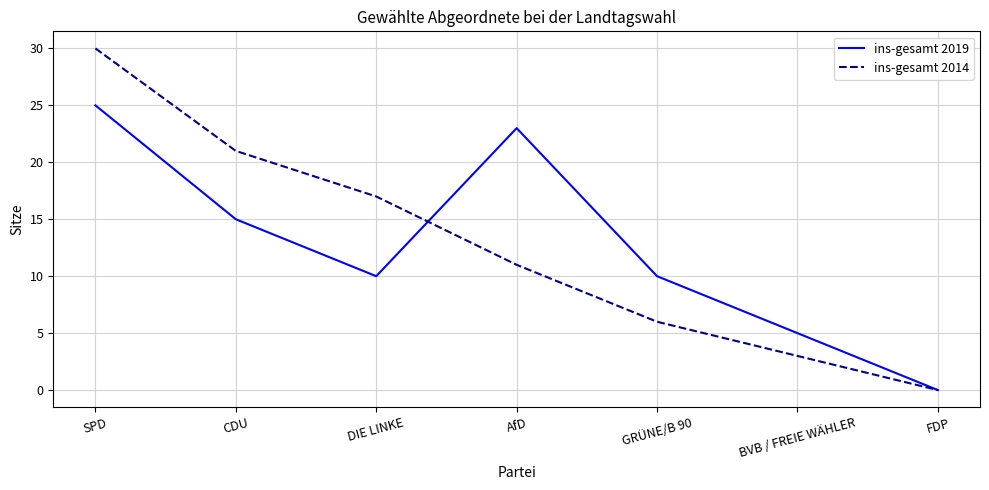

True or false: ins-gesamt 2019 has more than 1 interior local peaks.

False